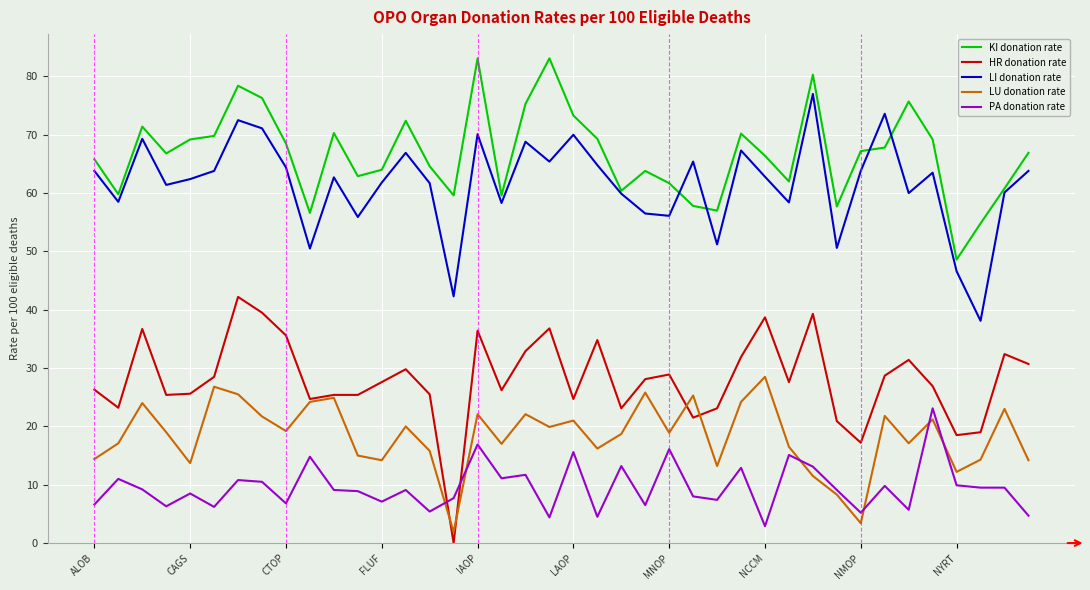

Which series has the largest total across all categories?

KI donation rate